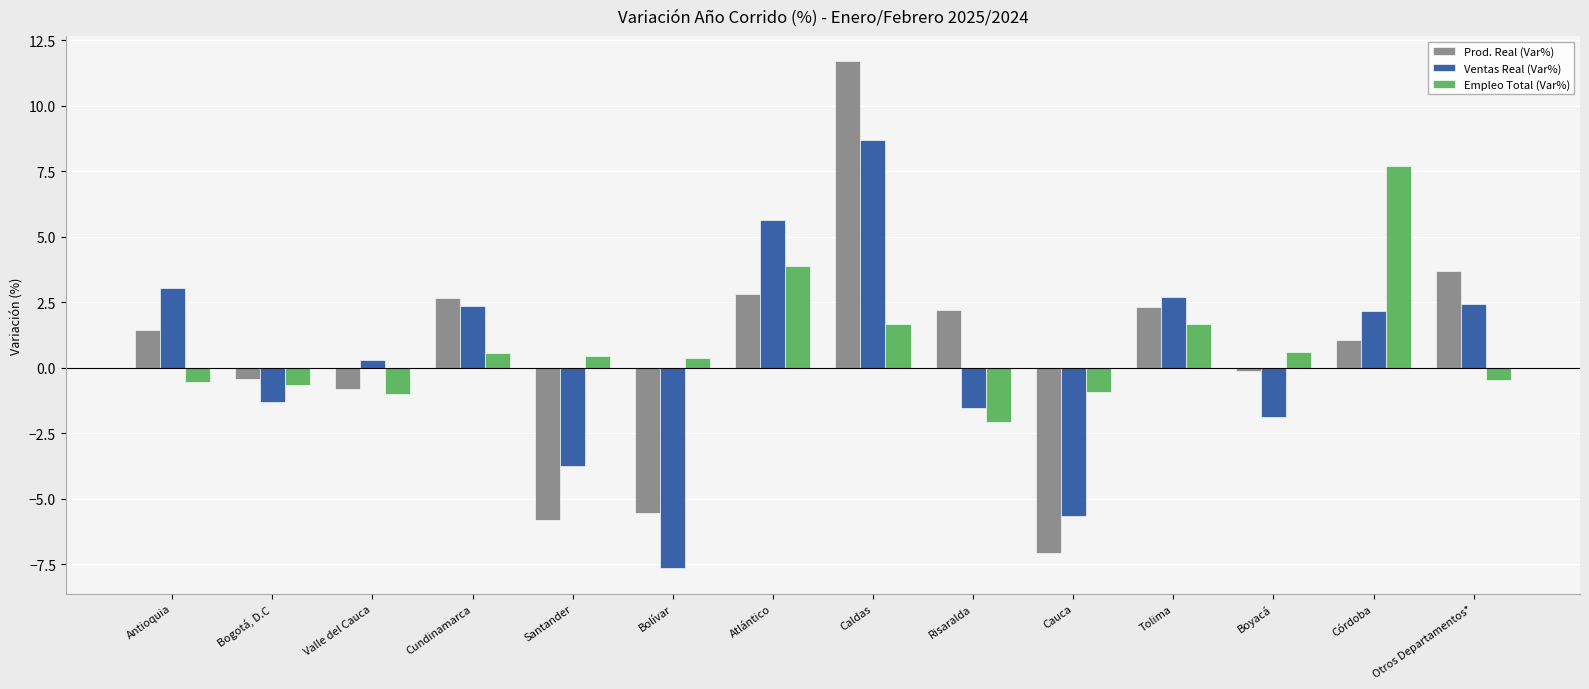

At which label does Ventas Real (Var%) first exceed 2?

Antioquia